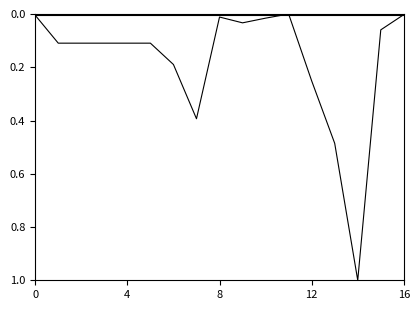

Does the chart display data point markers on the line(s)?

No